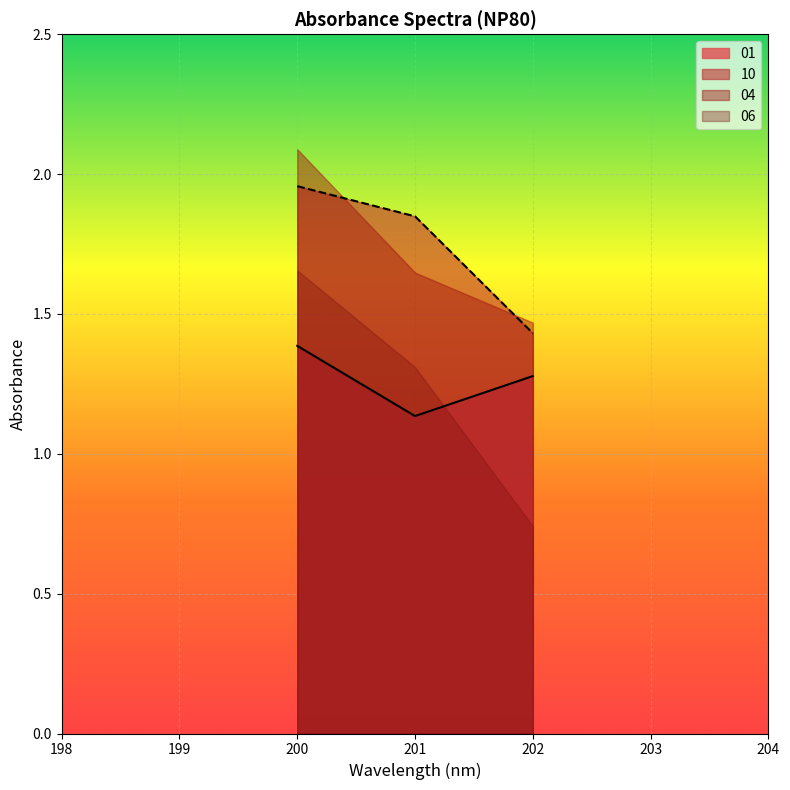

What is the difference between the 10 values at 202 and 201?

0.4